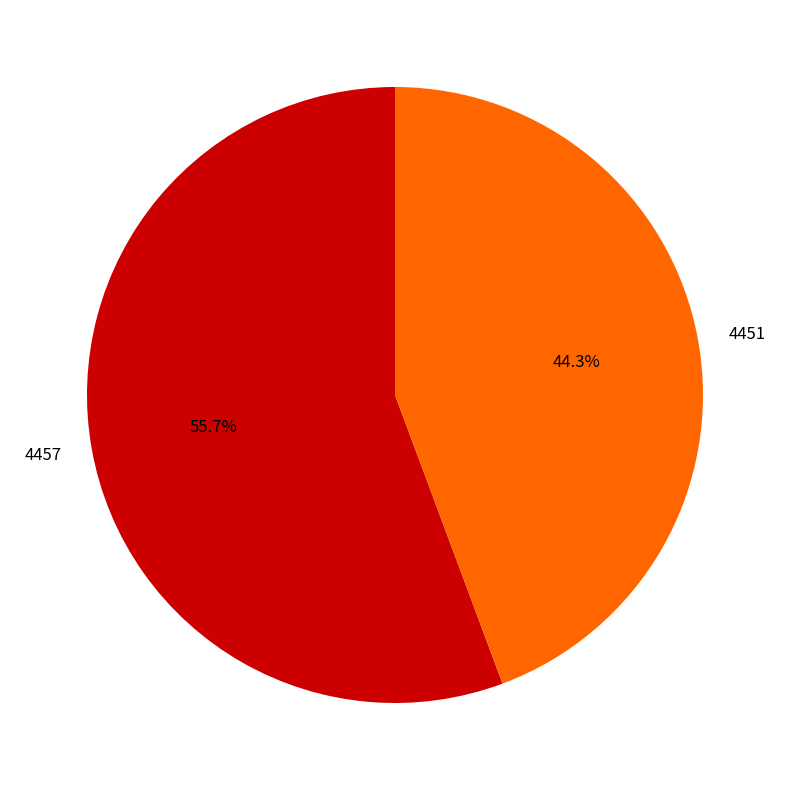

Approximately how many times larger is the value at 4451 compared to 4457?

0.8